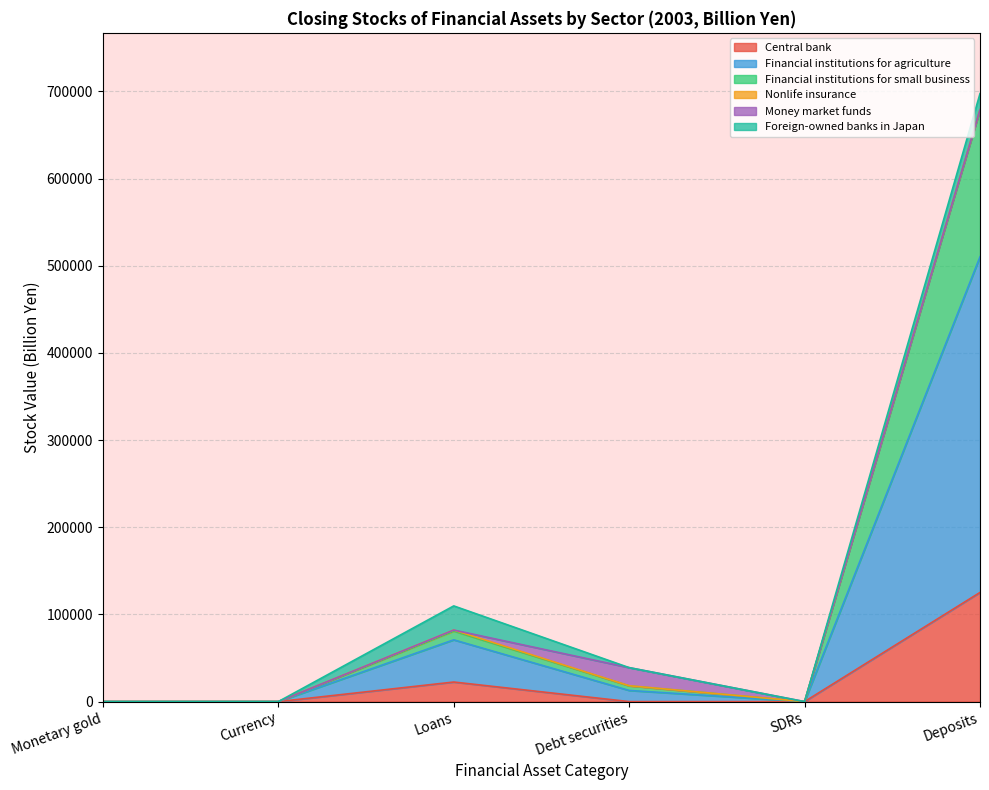

What is the maximum value for Central bank?

125207.1